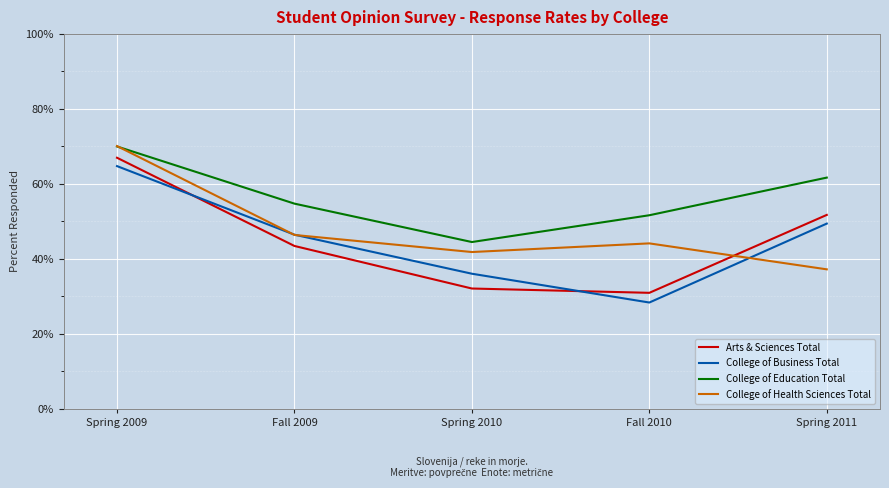

Where do College of Business Total and Arts & Sciences Total first cross each other?

Spring 2009 and Fall 2009